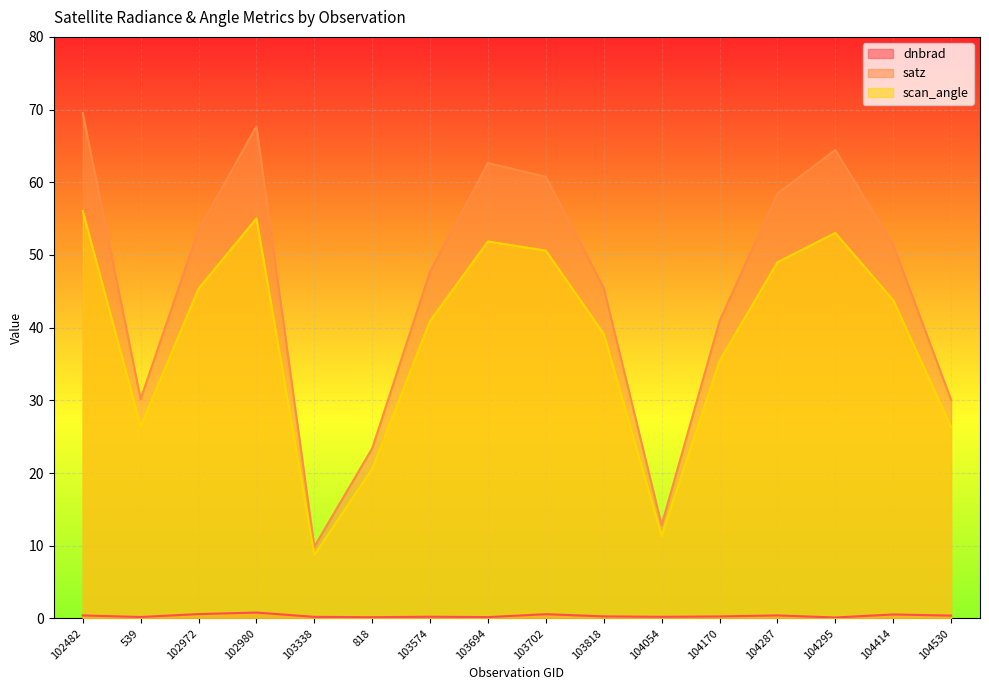

The value of satz at 104054 is 12.8. True or false?

True